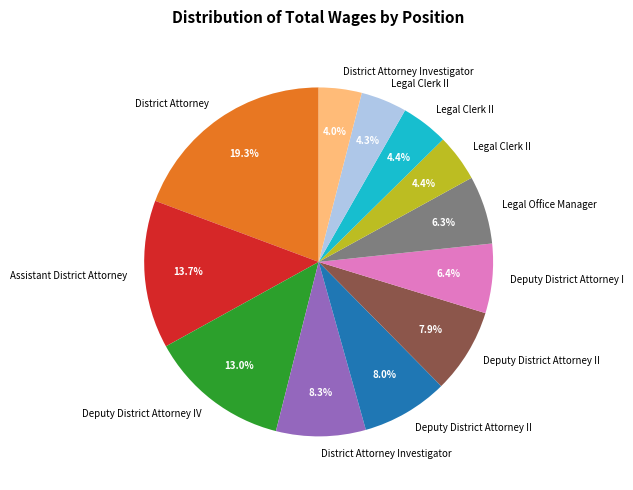

Count the number of slices in the pie.

12